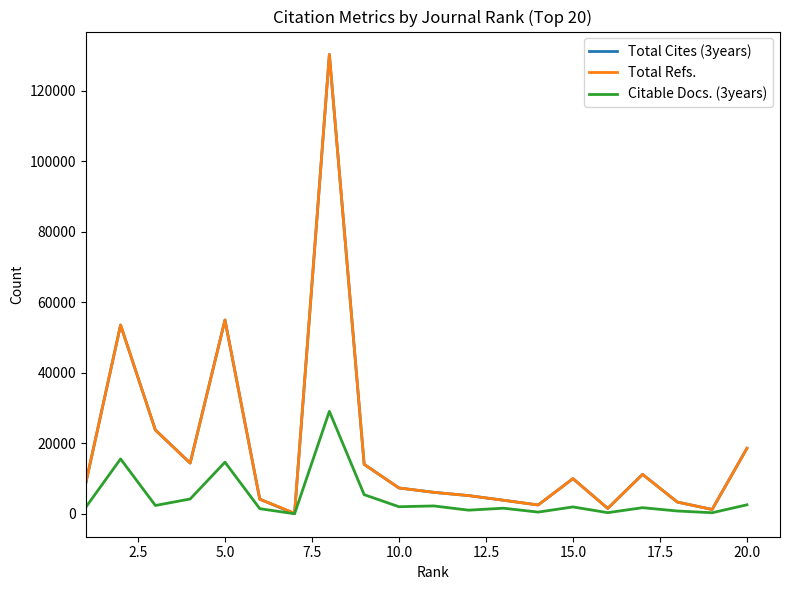

At how many categories does at least one series exceed 62299?

1